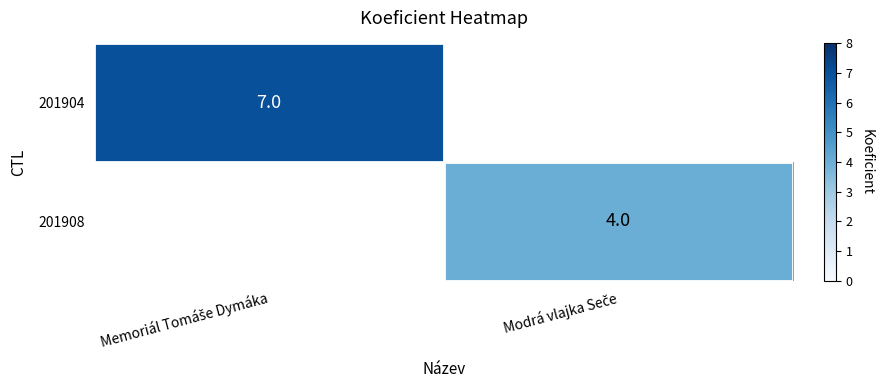

Which has a higher value, Modrá vlajka Seče or Memoriál Tomáše Dymáka?

Memoriál Tomáše Dymáka